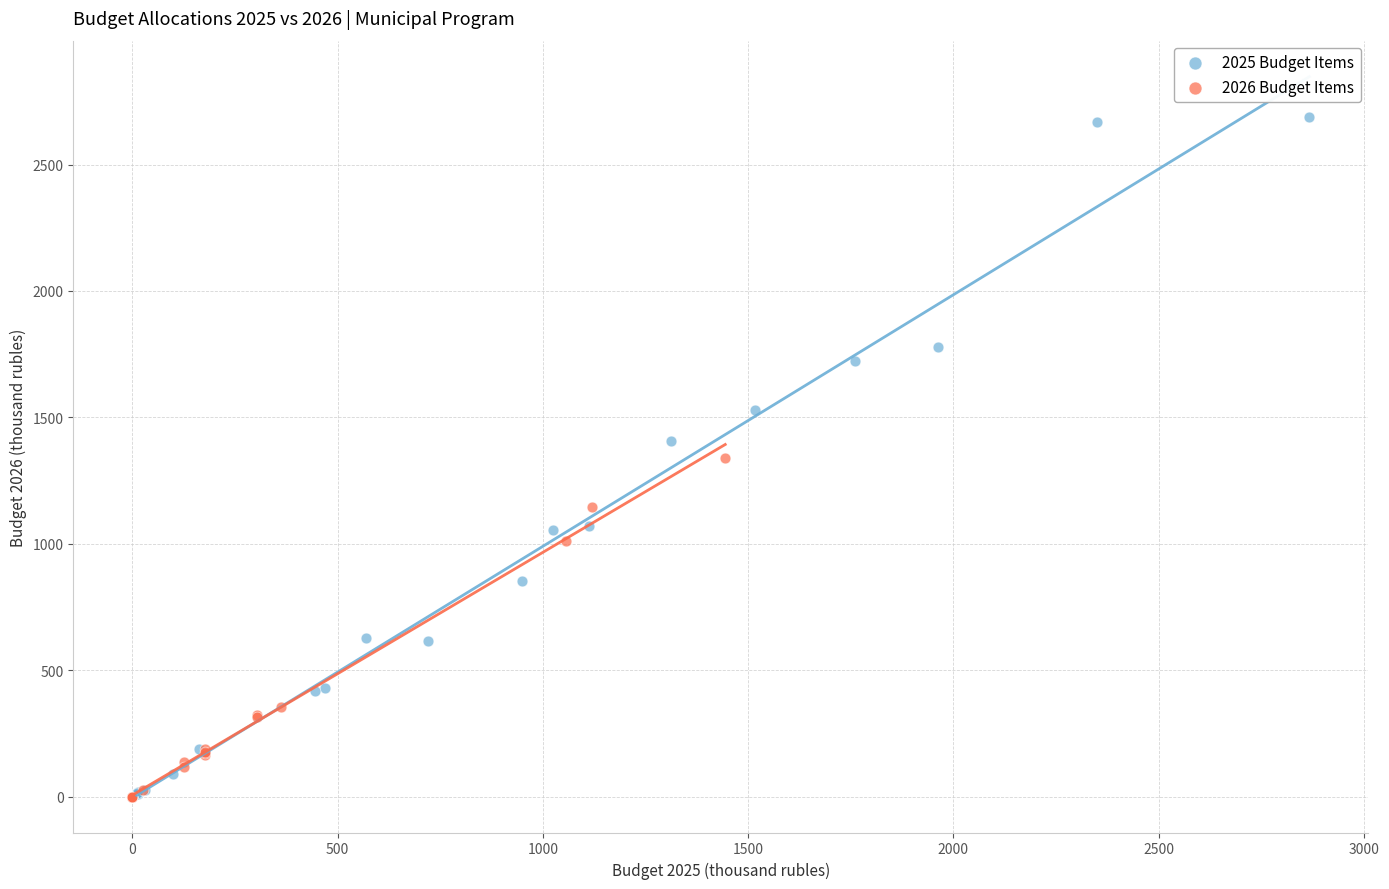

Which series has the largest Y range (max minus min)?

2025 Budget Items